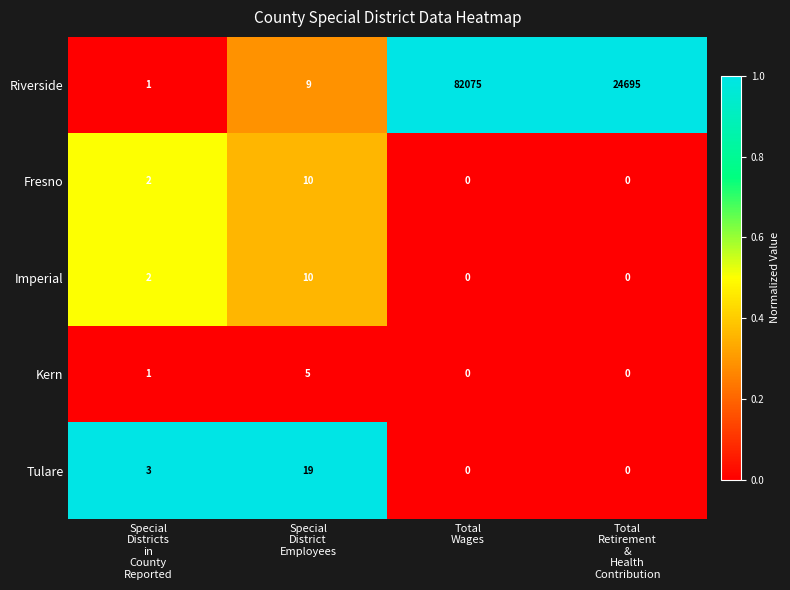

What is the difference between the maximum and minimum values in the Riverside series?

82074